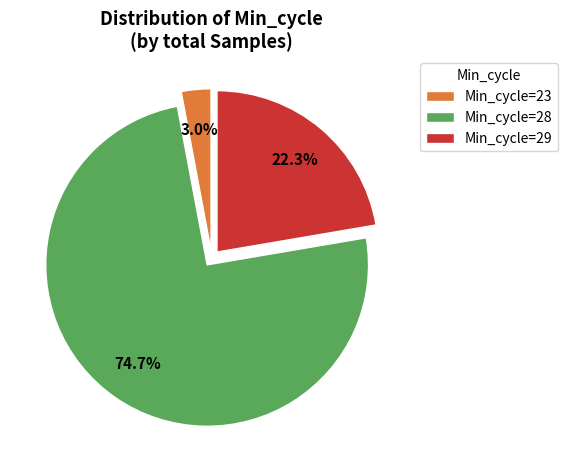

How many slices are in this pie chart?

3